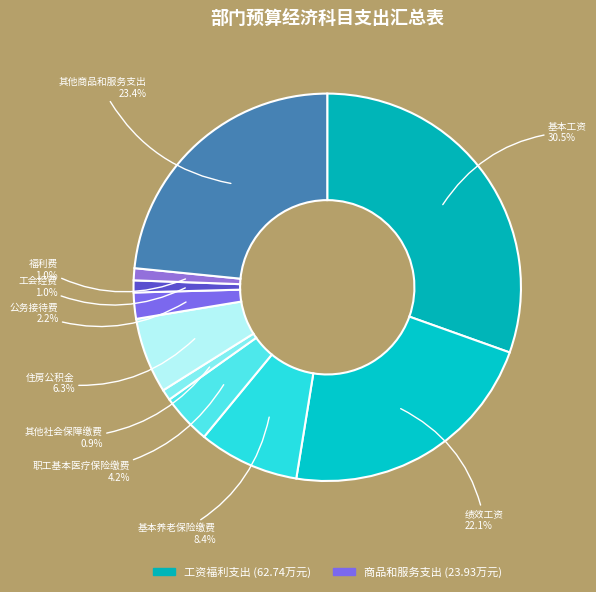

Count the number of slices in the pie.

10